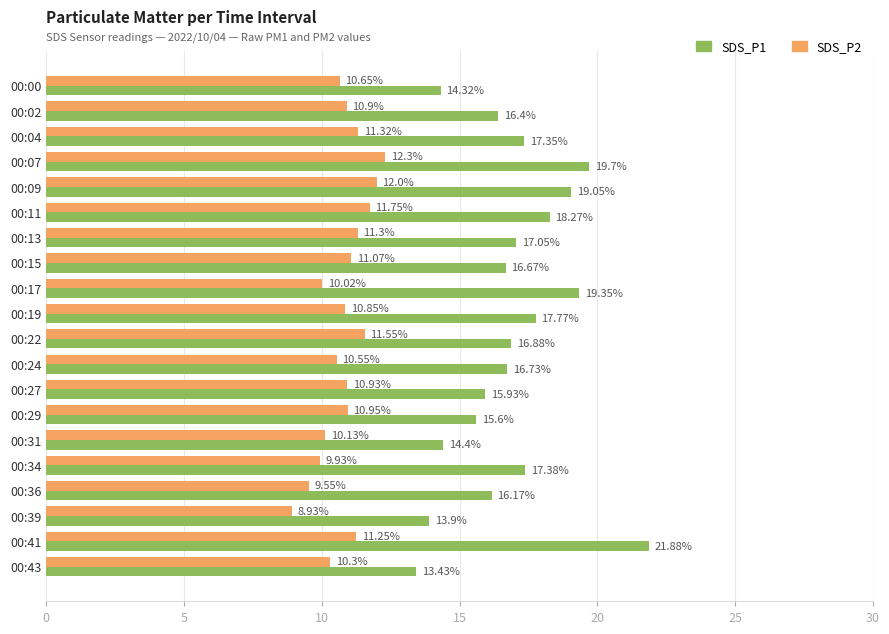

What is the spread (max minus min) of values at 00:43?

3.1